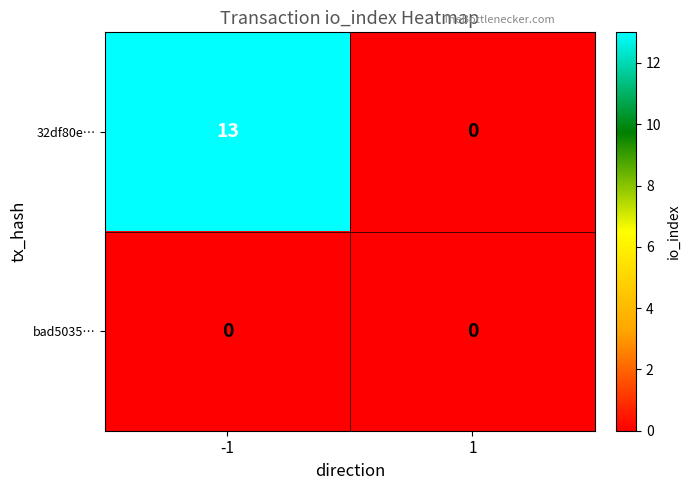

At -1, list the series in order from smallest to largest.

bad5035…, 32df80e…